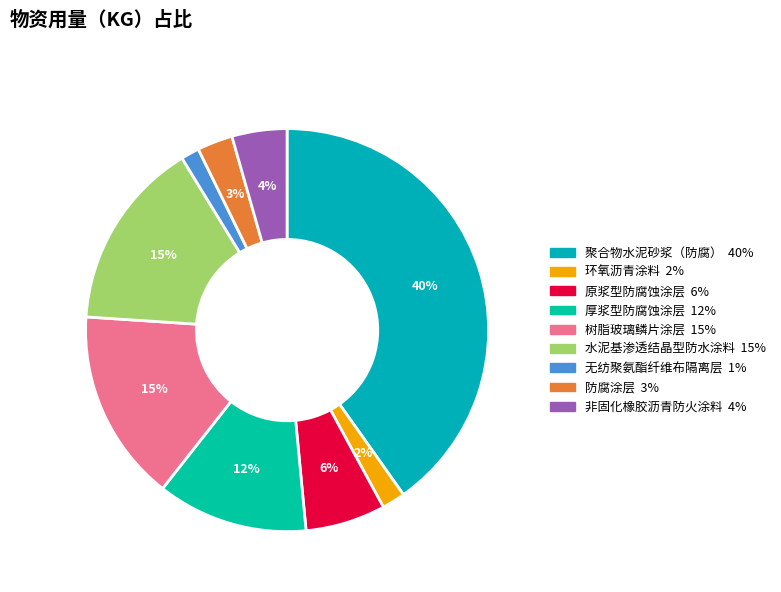

How many segments does this pie chart have?

9